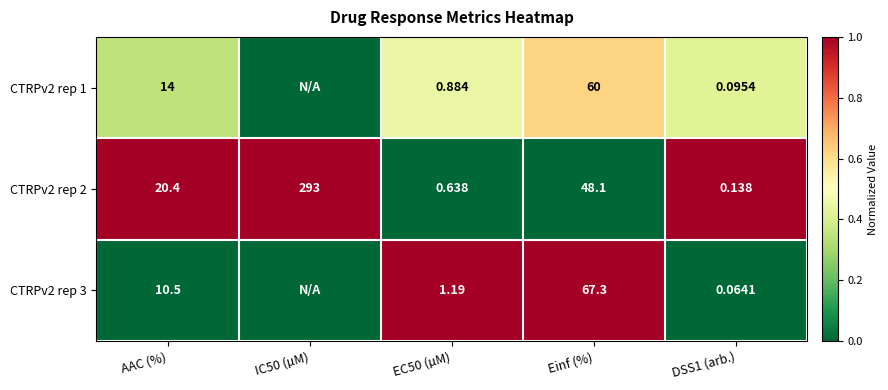

Where is CTRPv2 rep 2 nearest to the value 146?

Einf (%)